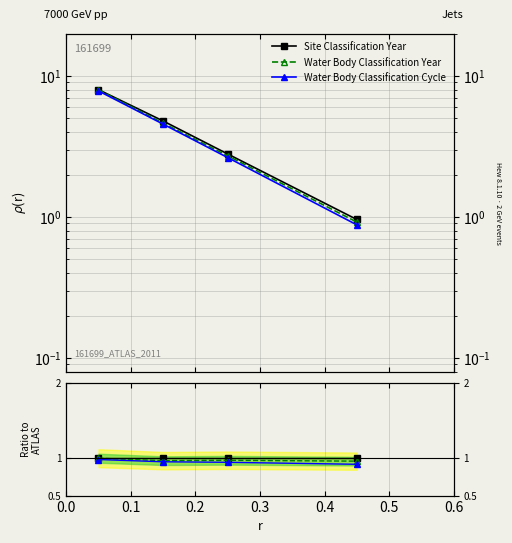

Does the chart display data point markers on the line(s)?

Yes